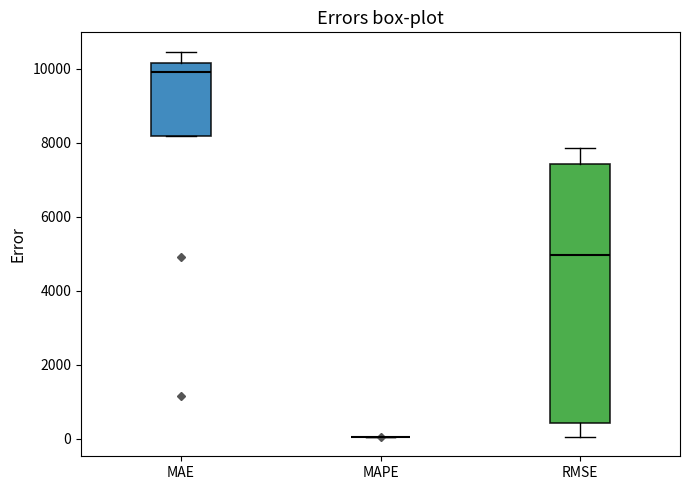

Reading left to right, transcribe this box plot: for each box, give where its median line is, the range the box spans, and where its two whiskers end, as read against the y-axis. The values are not printed on the chart, so give them approximately, as read against the axis.

MAE: median 10000, box 8200 to 10200, whiskers 8200 to 10400
MAPE: box collapsed to a line at 0, whiskers 0 to 0
RMSE: median 5000, box 400 to 7400, whiskers 0 to 7800